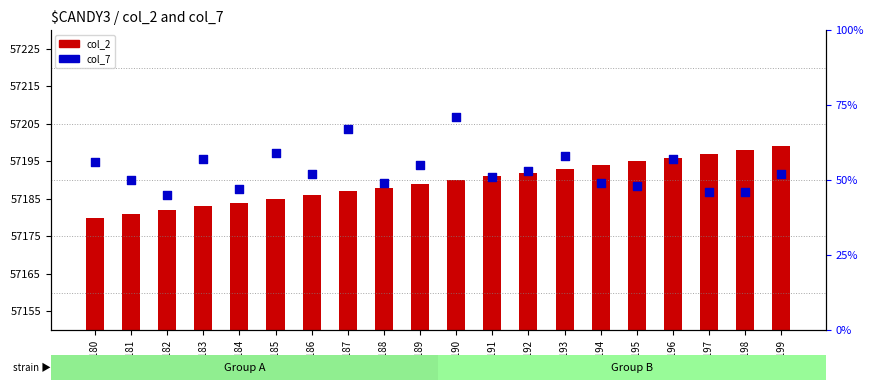

Which series has the largest Y range (max minus min)?

col_7